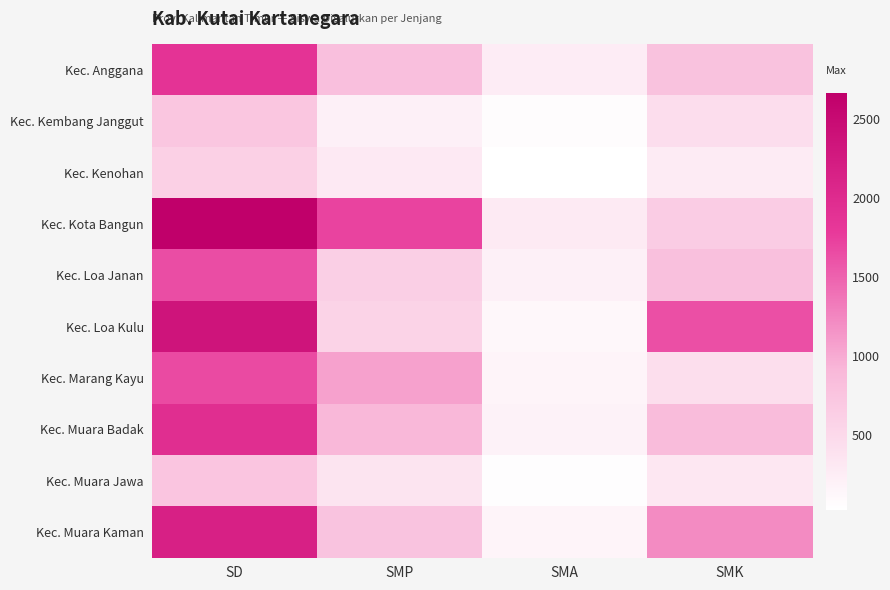

What is the smallest value displayed?

31